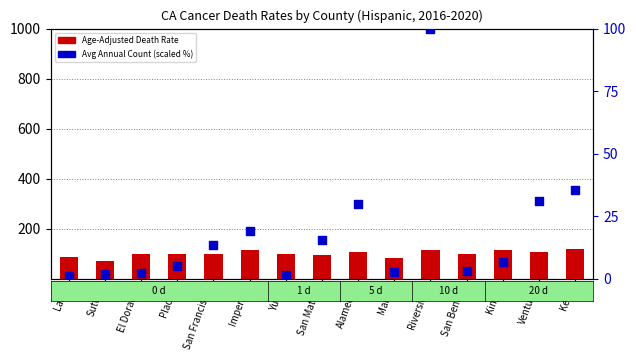

Which series contains the highest Y value?

Age-Adjusted Death Rate